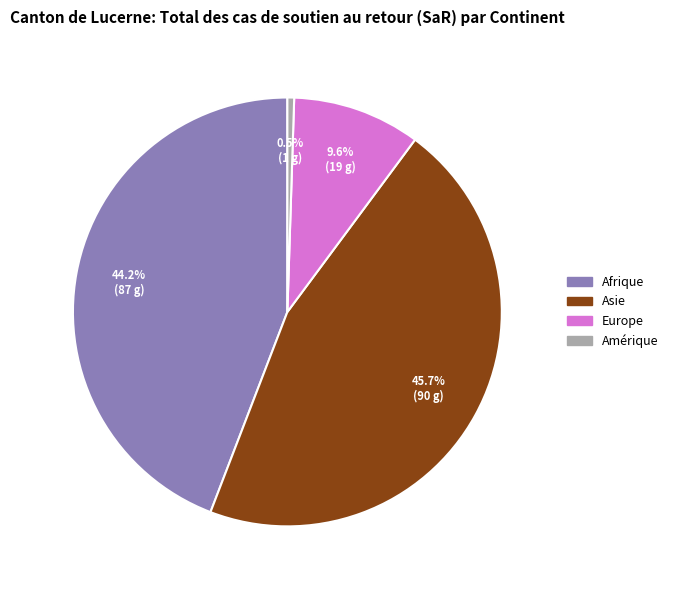

Does any single category account for the majority?

No